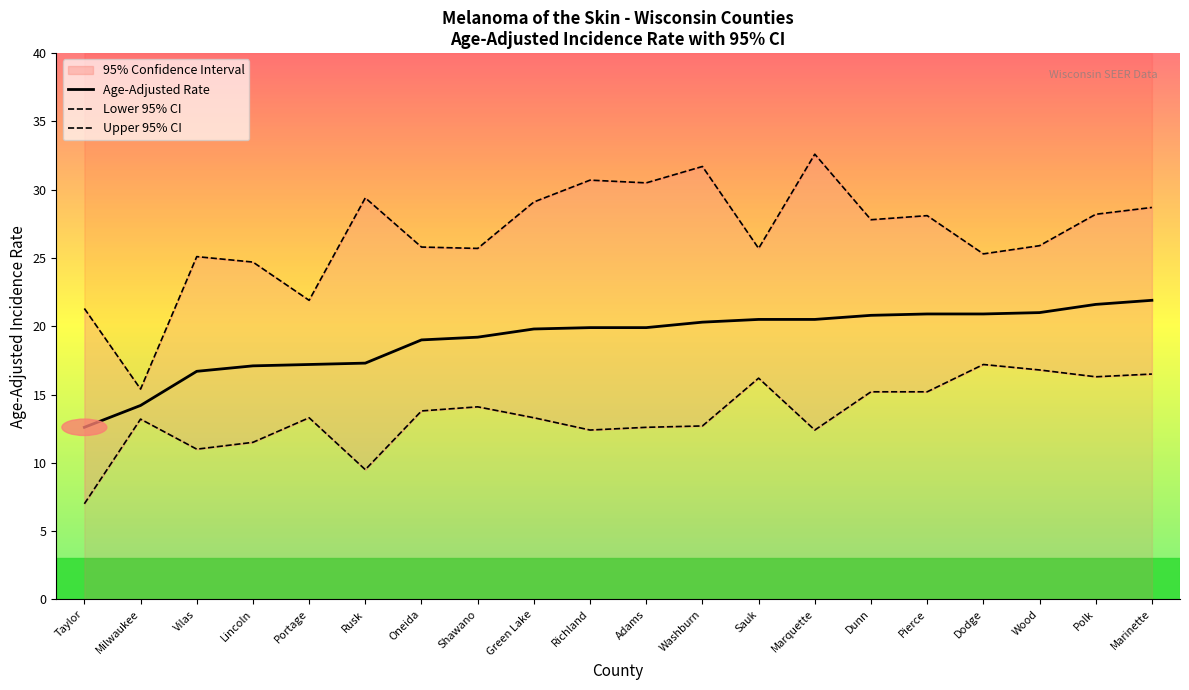

What is the difference between the second highest and minimum values in the Upper 95% CI series?

16.3